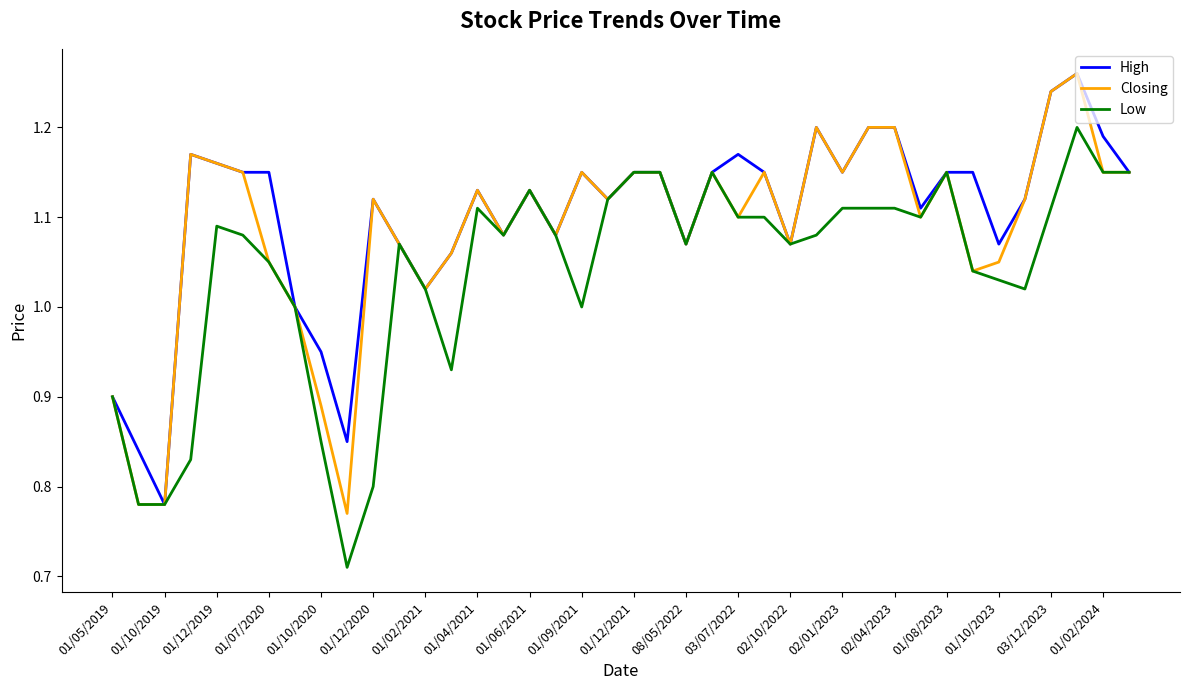

List the series in order of their overall mean, highest first.

High, Closing, Low